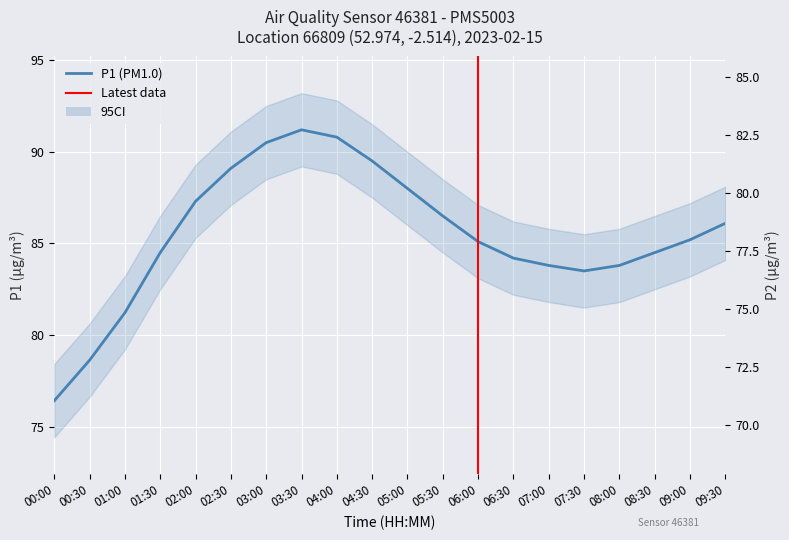

At which category is the sum across all series the highest?

03:30